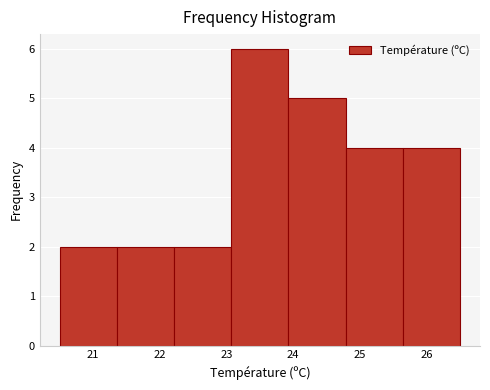

Which range on the x-axis has the tallest bar?

23.1 to 23.9